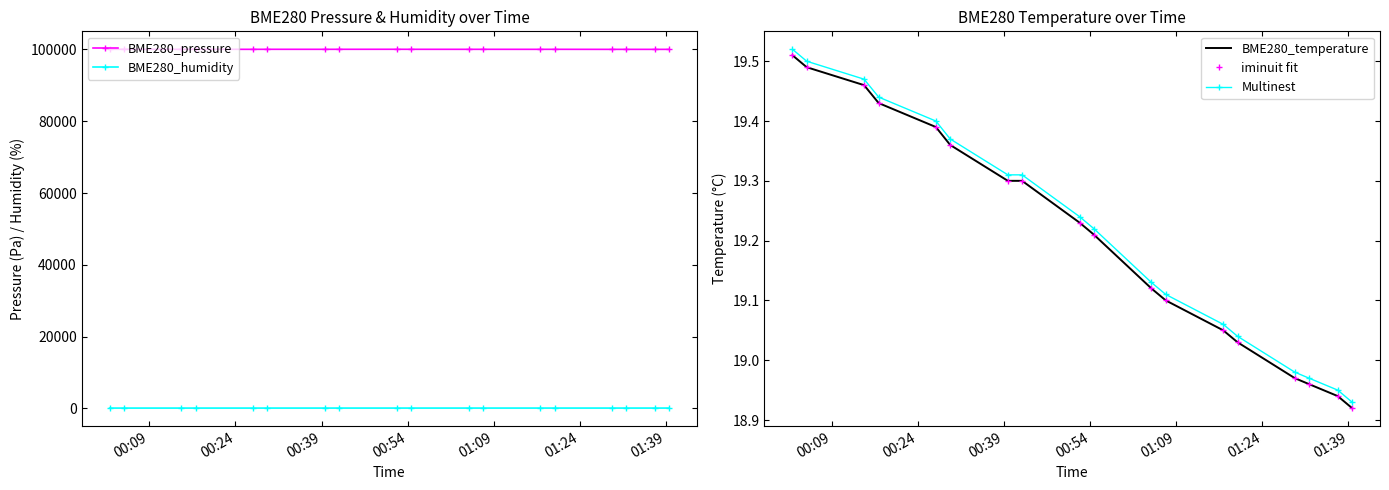

At how many categories does at least one series exceed 60719?

18